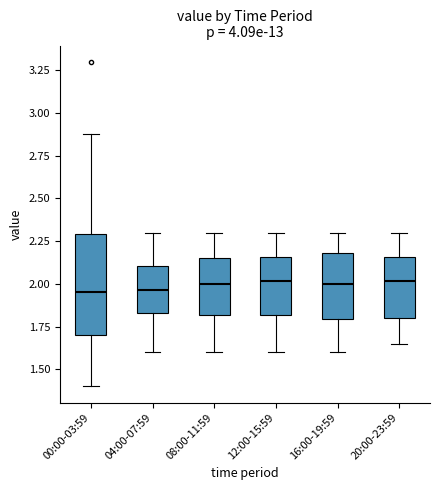

Reading left to right, read every box against the y-axis: the position of its median line, the range the box covers, and the ends of its whiskers. The values are not printed on the chart, so give them approximately, as read against the axis.

00:00-03:59: median 1.95, box 1.70 to 2.30, whiskers 1.40 to 2.90
04:00-07:59: median 1.95, box 1.85 to 2.10, whiskers 1.60 to 2.30
08:00-11:59: median 2.00, box 1.80 to 2.15, whiskers 1.60 to 2.30
12:00-15:59: median 2.00, box 1.80 to 2.15, whiskers 1.60 to 2.30
16:00-19:59: median 2.00, box 1.80 to 2.20, whiskers 1.60 to 2.30
20:00-23:59: median 2.00, box 1.80 to 2.15, whiskers 1.65 to 2.30